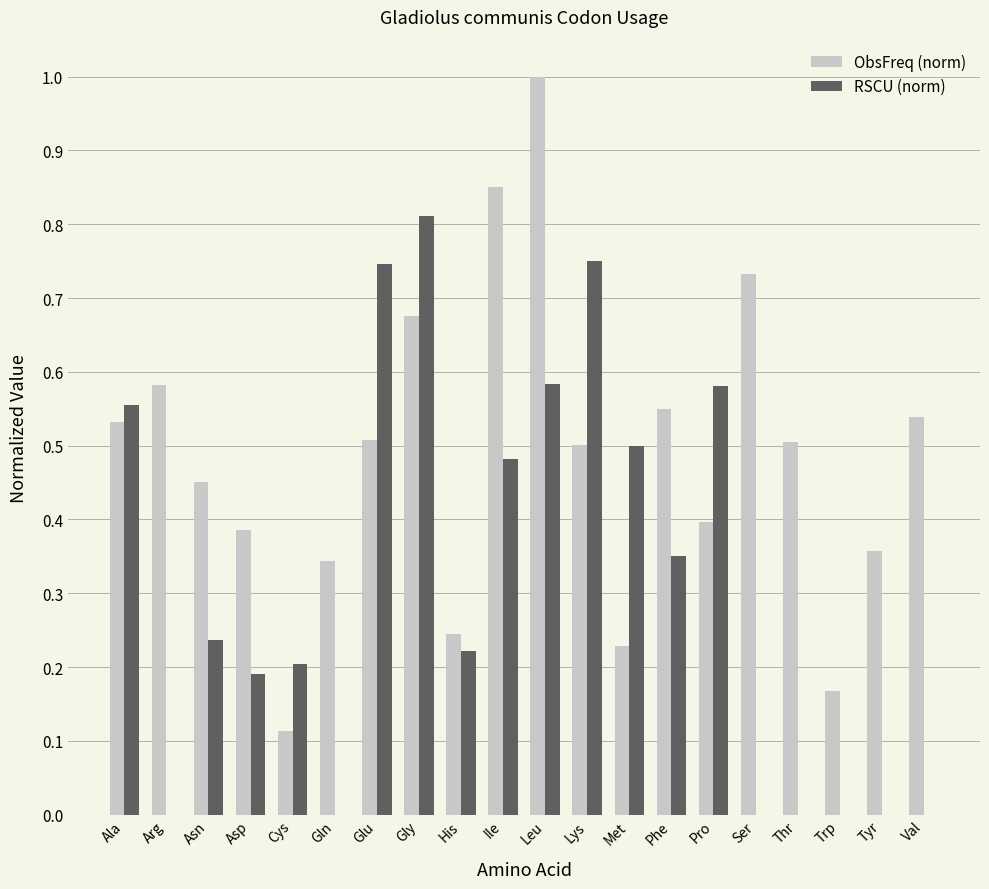

True or false: ObsFreq (norm) has a value of 0.2 at Arg.

False